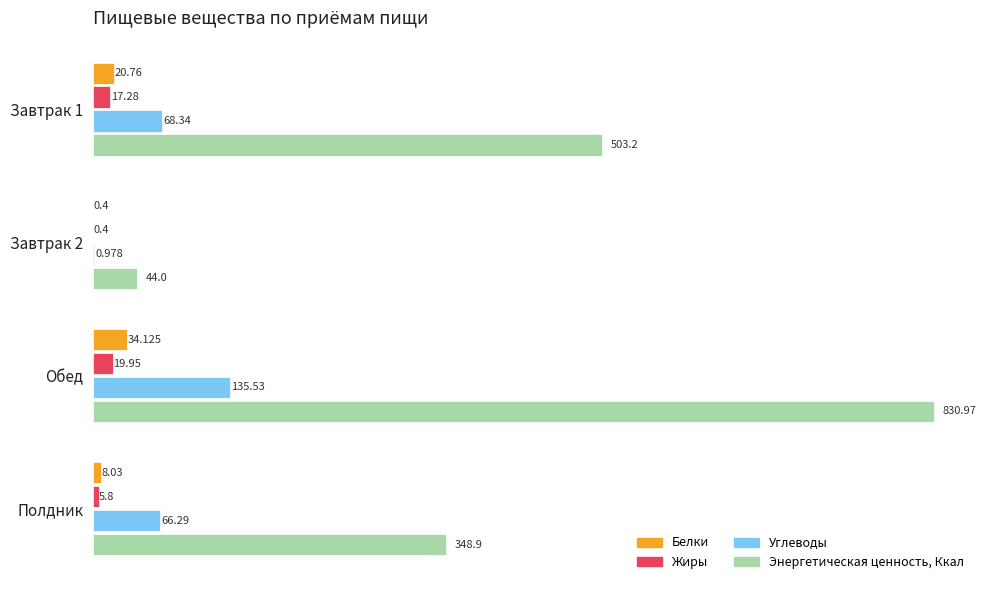

At which category does the chart reach its peak across all series?

Обед